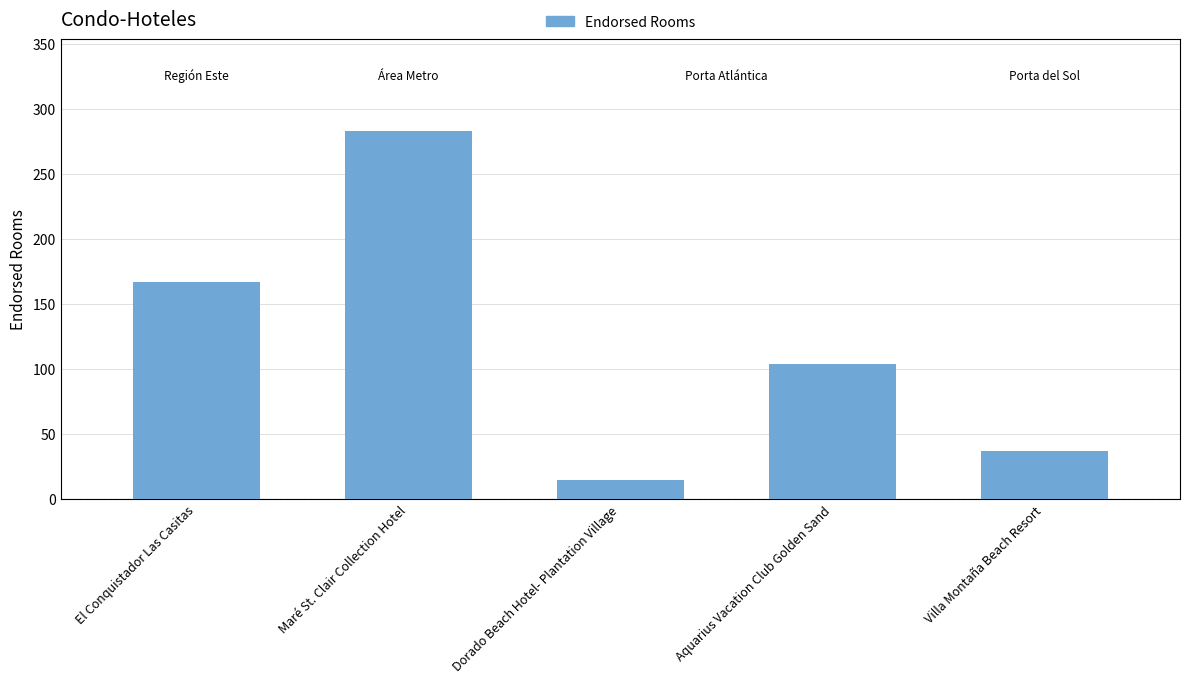

What is the difference between the values at El Conquistador Las Casitas and Dorado Beach Hotel- Plantation Village?

152